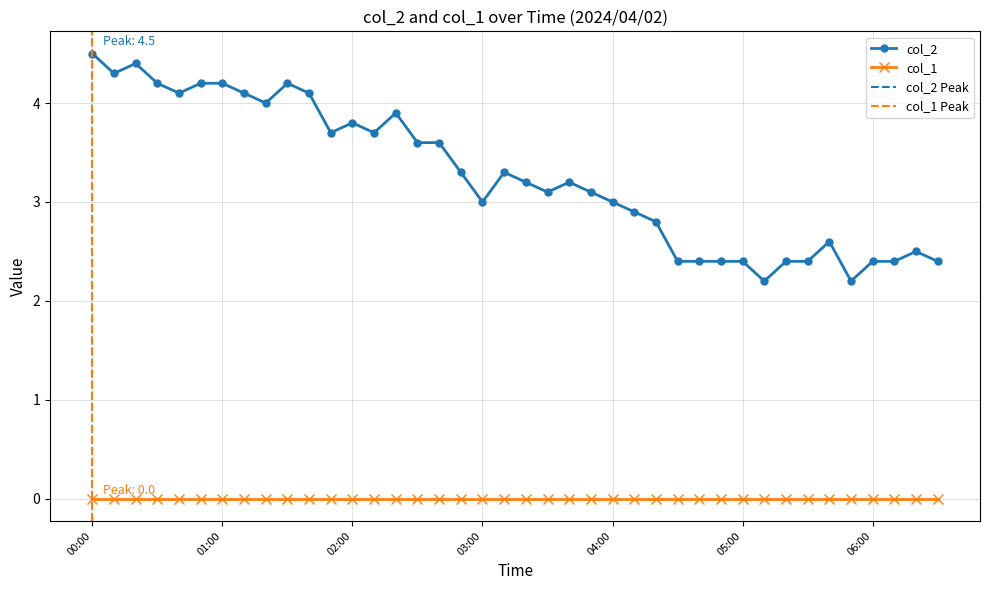

Rank the categories by value from lowest to highest.

05:10, 05:50, 04:30, 04:40, 04:50, 05:00, 05:20, 05:30, 06:00, 06:10, 06:30, 06:20, 05:40, 04:20, 04:10, 03:00, 04:00, 03:30, 03:50, 03:20, 03:40, 02:50, 03:10, 02:30, 02:40, 01:50, 02:10, 02:00, 02:20, 01:20, 00:40, 01:10, 01:40, 00:30, 00:50, 01:00, 01:30, 00:10, 00:20, 00:00